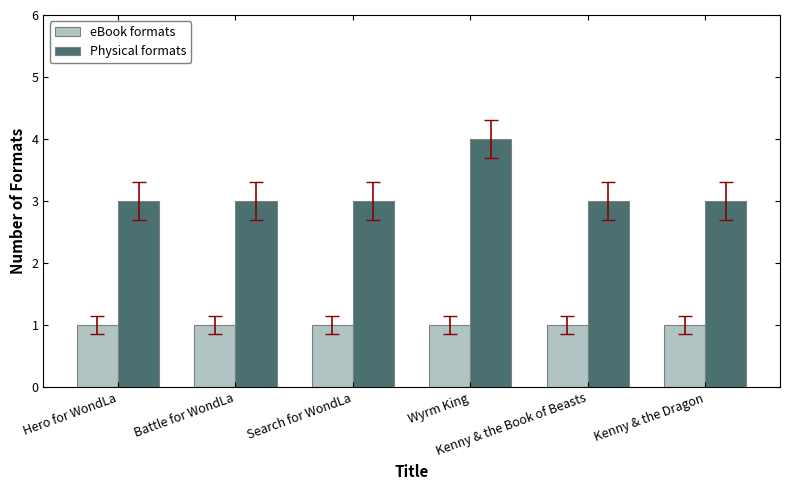

What is the value of the eBook formats bar at the 5th from the left?

1